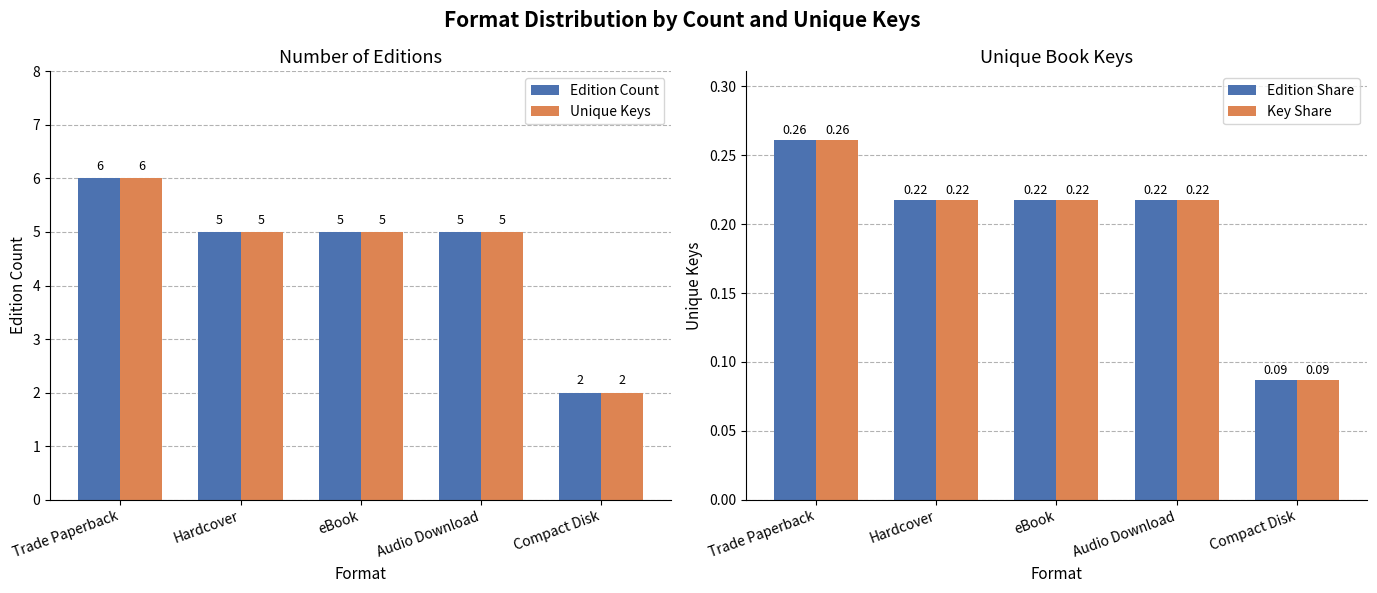

What is the label of the 3rd bar from the left?

eBook